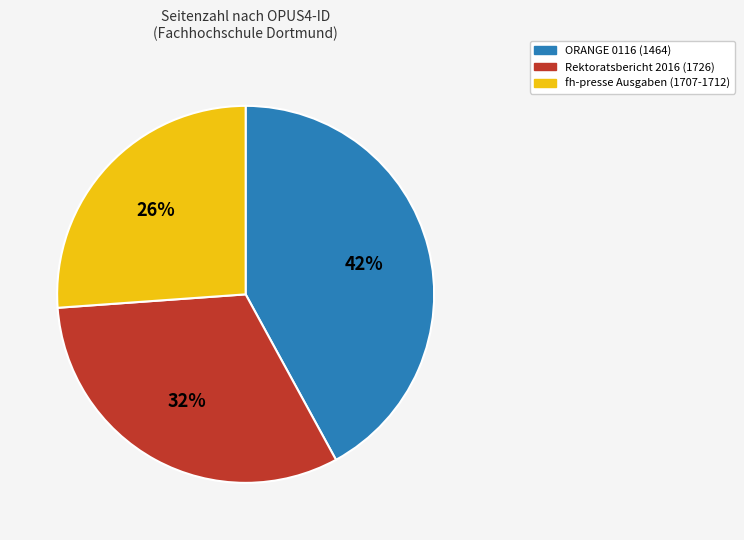

Is it true that Rektoratsbericht 2016 (1726) is 32% of the pie?

True